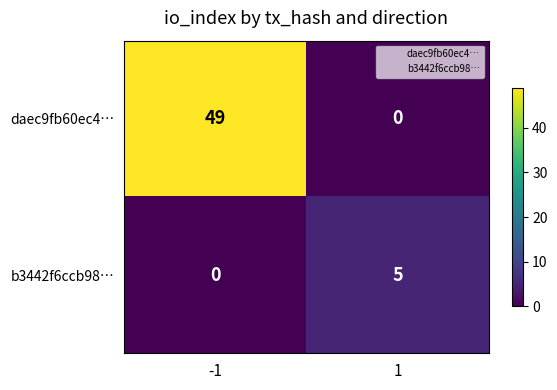

The value of daec9fb60ec4… at -1 is 49. True or false?

True